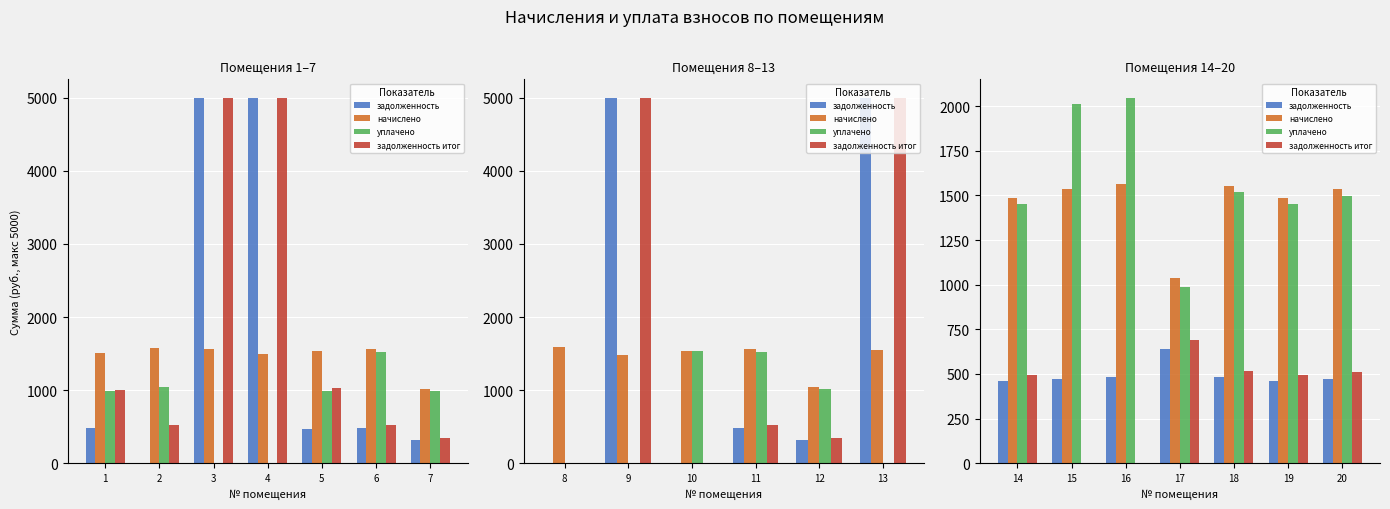

How many groups of bars are there?

7